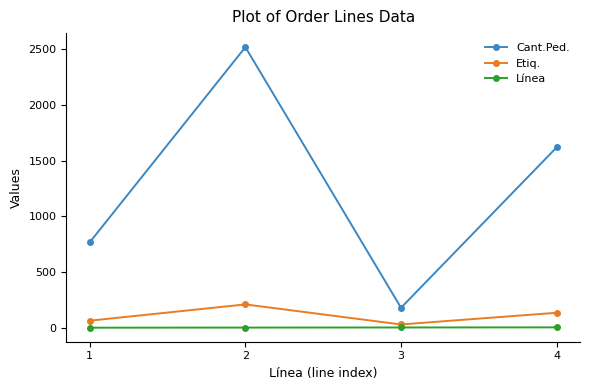

At how many categories does at least one series exceed 405?

3